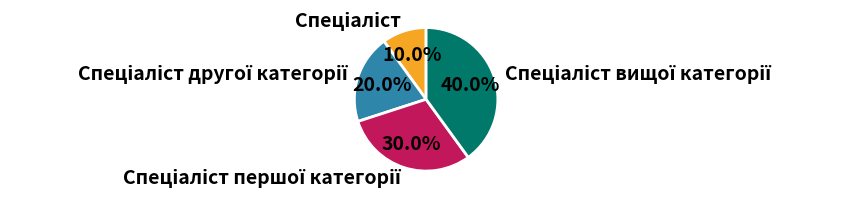

Is there any slice that represents more than half of the pie?

No